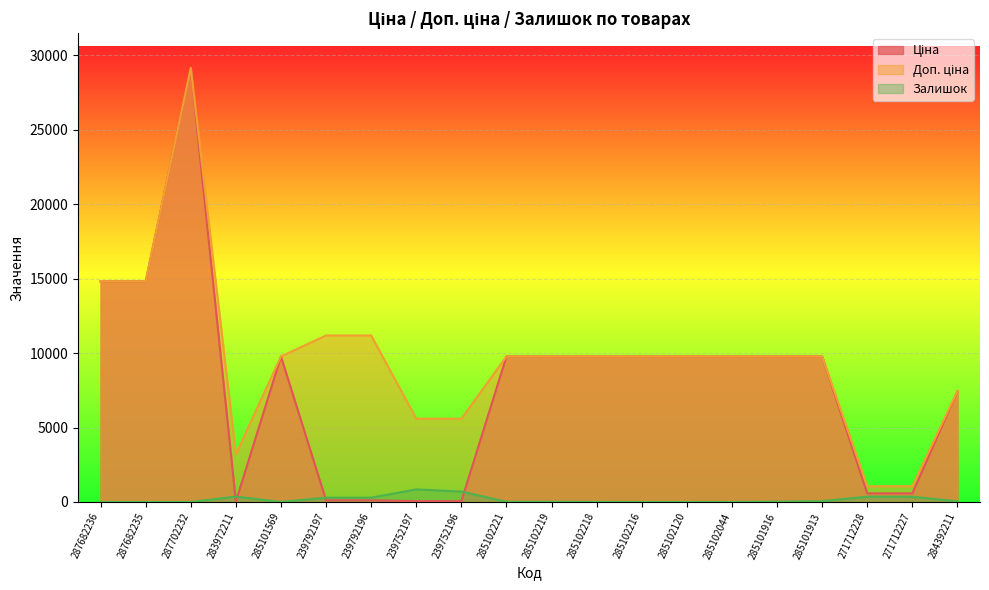

What is the highest value of the Ціна series?

29152.3